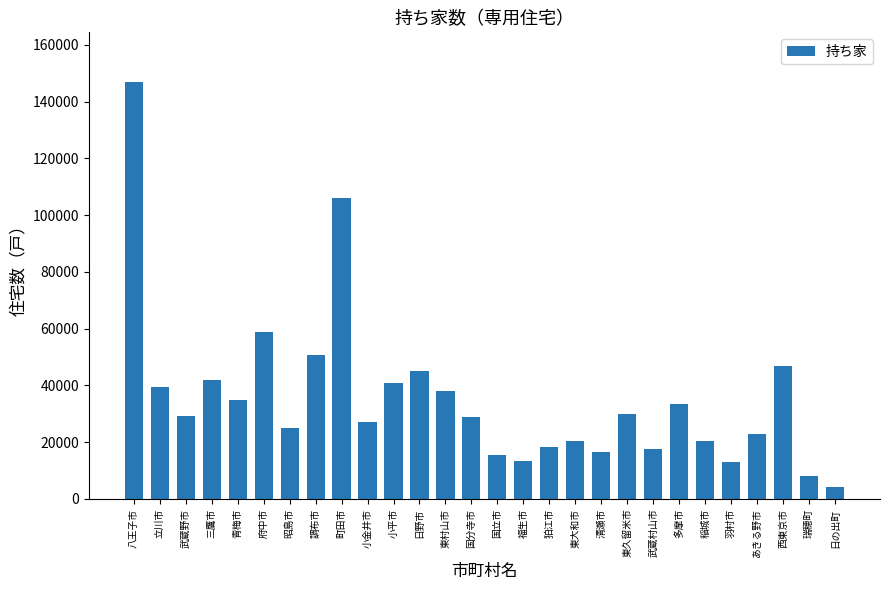

At which category does the chart reach its peak across all series?

八王子市